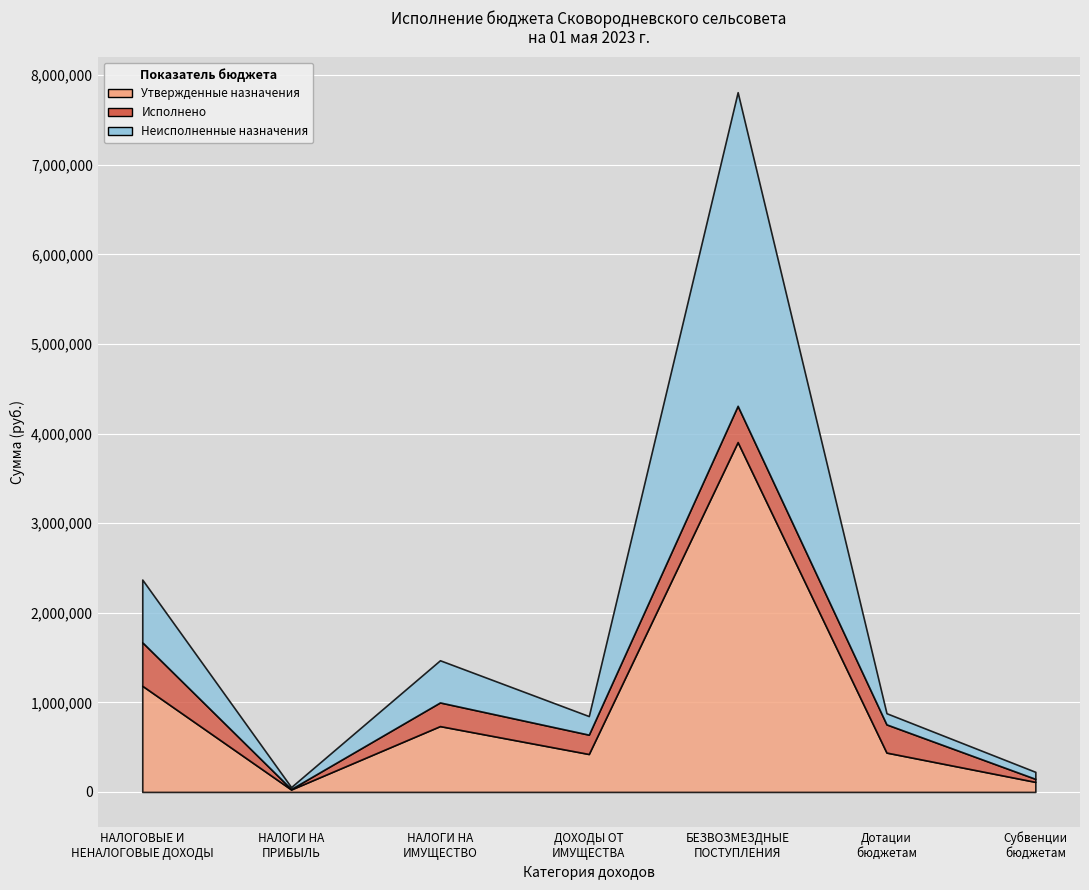

Reading left to right, list all the values displayed in this chart.

Утвержденные назначения: 1185200.0	27149.0	734746.0	423305.0	3905025.0	439229.0	112126.0
Исполнено: 485750.9	5865.7	263967.7	215917.5	404507.1	314603.0	33904.1
Неисполненные назначения: 699449.1	21283.3	470778.3	207387.5	3500517.9	124626.0	78221.9